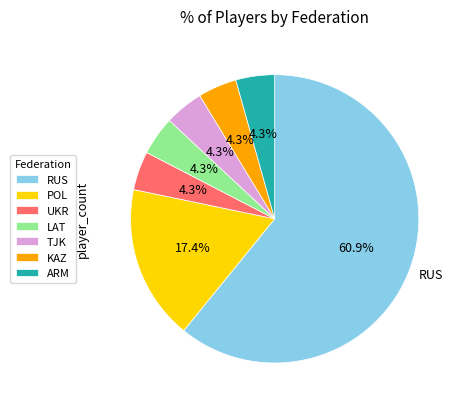

To the nearest percent, what percentage of the pie is POL?

17%